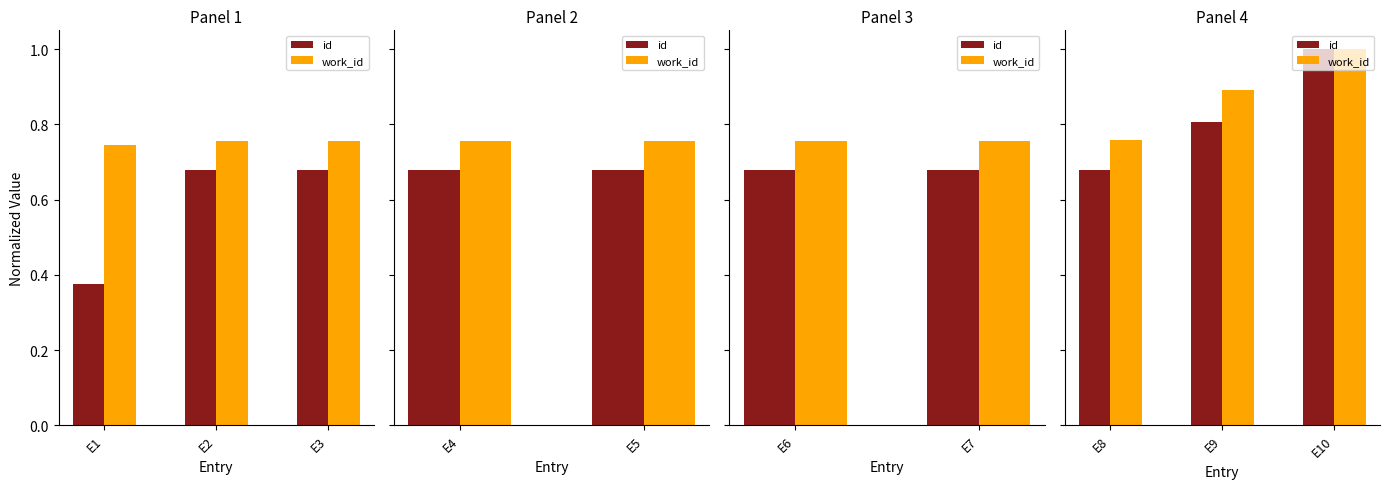

Are the bars horizontal?

No